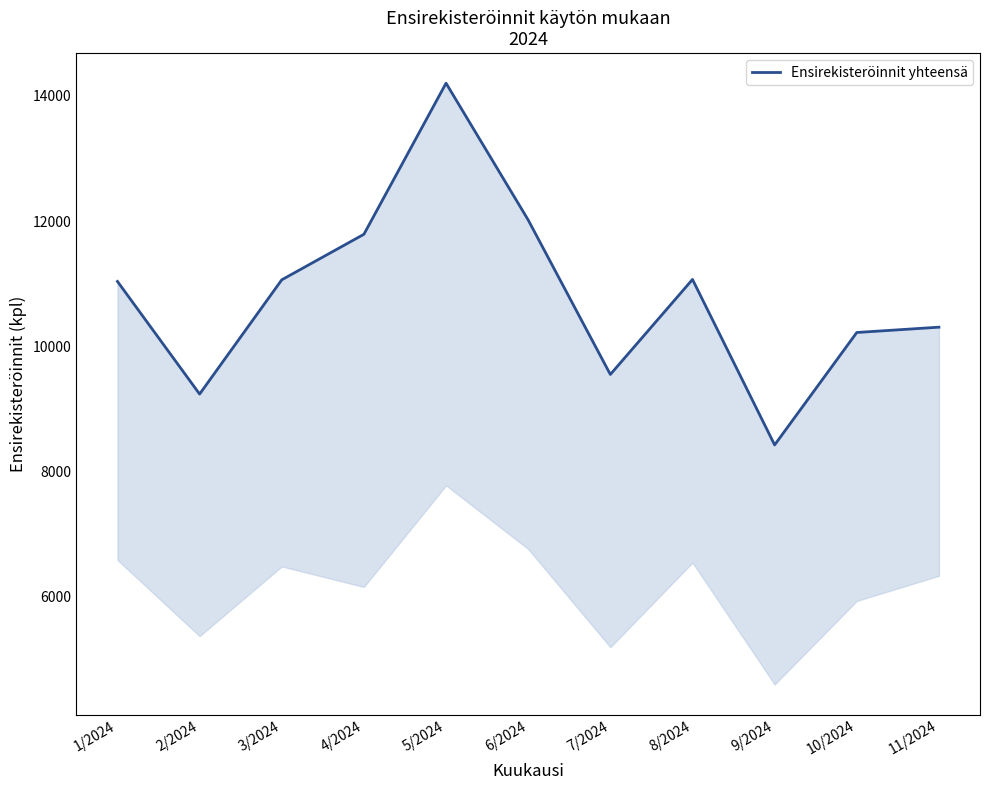

List the labels in order of value, largest first.

5/2024, 6/2024, 4/2024, 8/2024, 3/2024, 1/2024, 11/2024, 10/2024, 7/2024, 2/2024, 9/2024